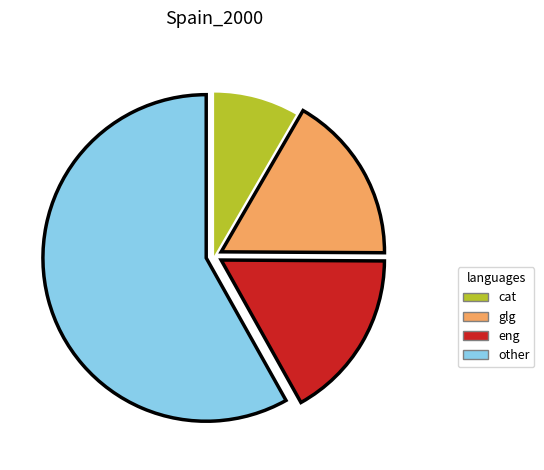

Does any single category account for the majority?

Yes